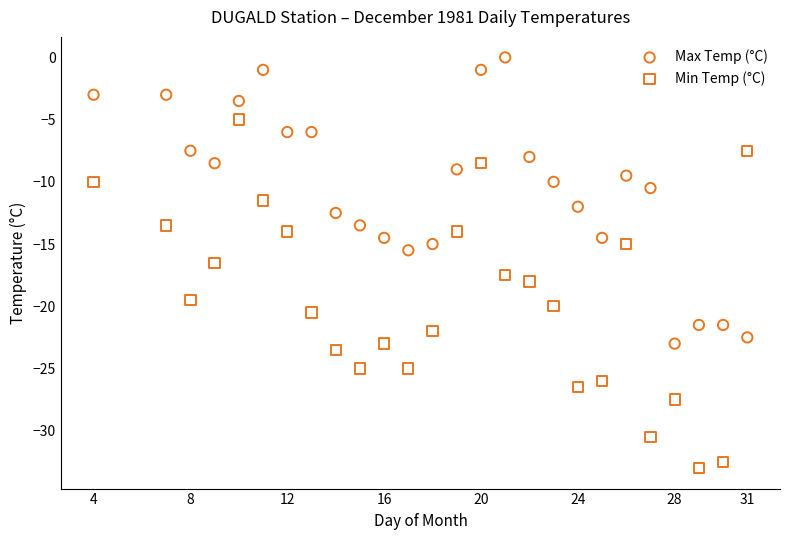

Across all data points, what is the range of X values (max minus min)?

27.0